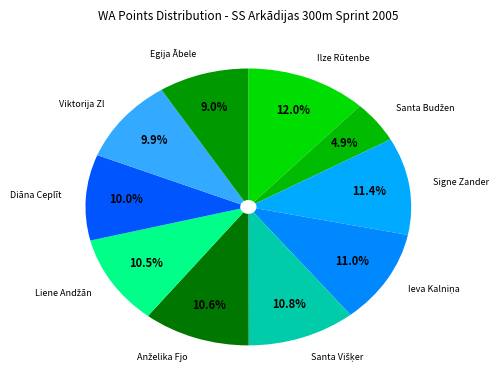

Rank the categories by value from highest to lowest.

Ilze Rūtenberga, Signe Zandere, Ieva Kalniņa, Santa Višķere, Anželika Fjodorova, Liene Andžāne, Diāna Ceplīte, Viktorija Zlotņikova, Egija Ābele, Santa Budžena